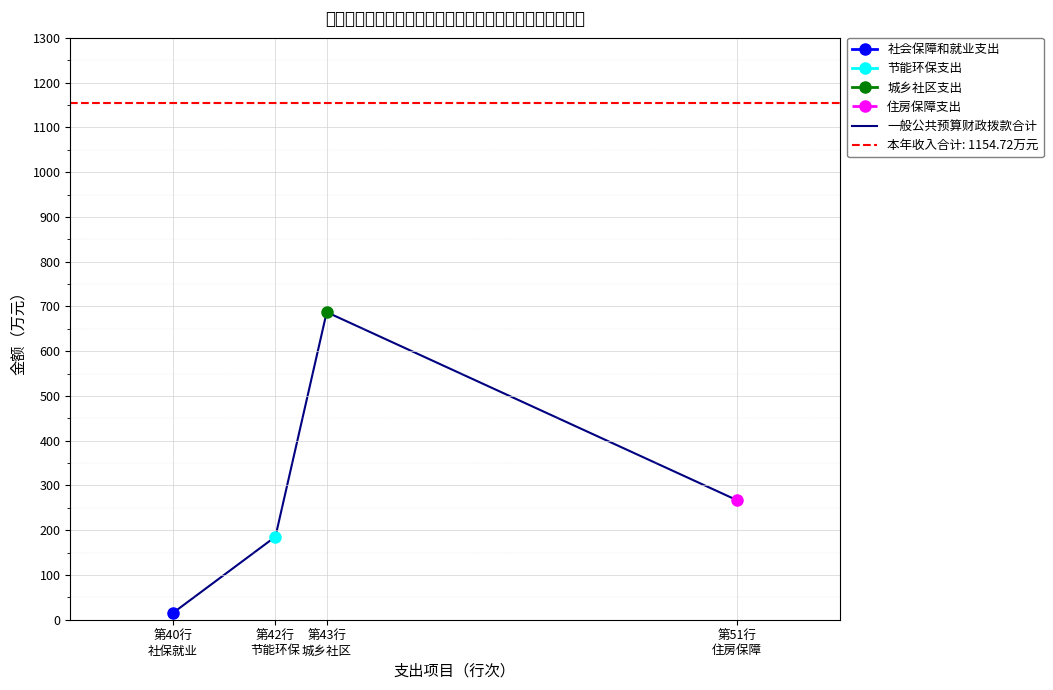

The value at 第40行
社保就业 is 22.7. True or false?

False